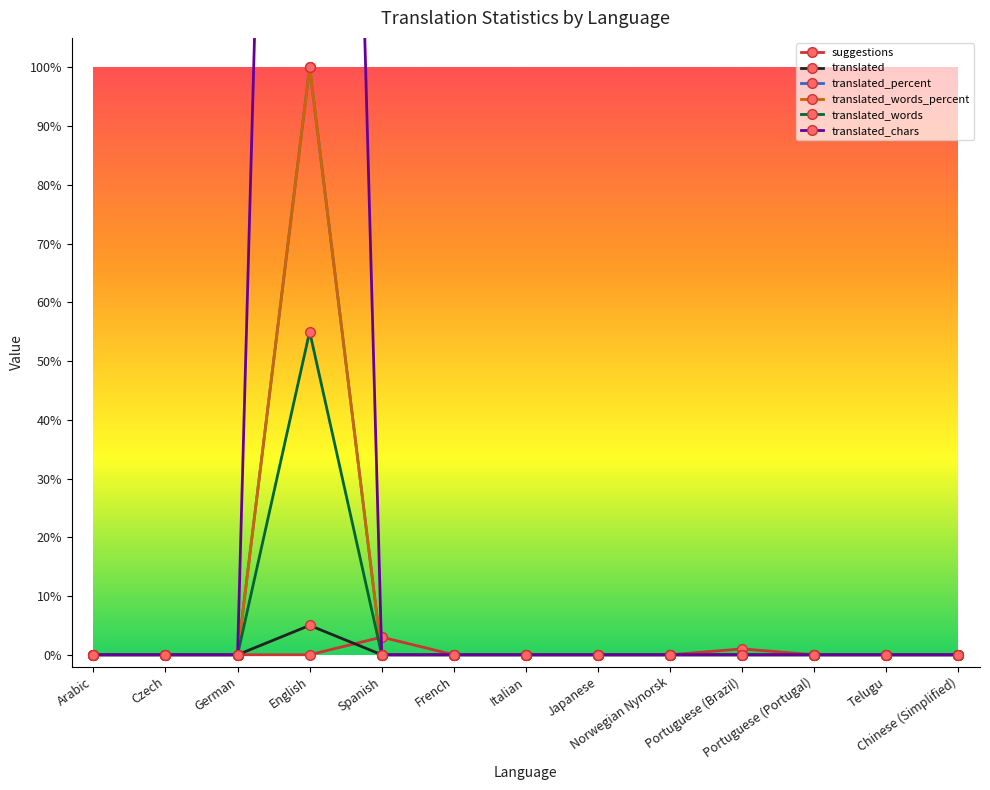

How many distinct data groups are displayed?

6